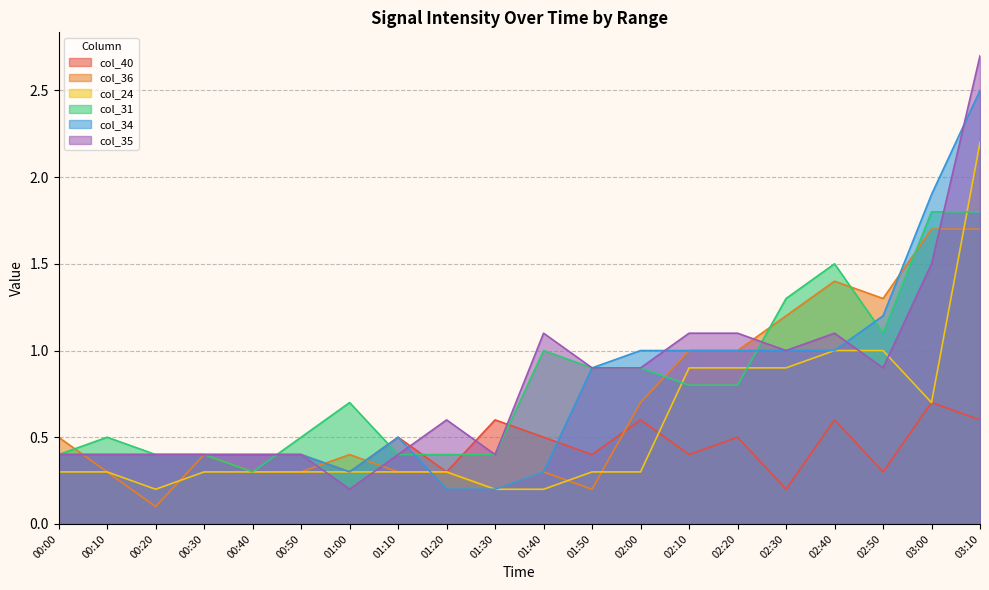

At which category is the sum across all series the highest?

03:10